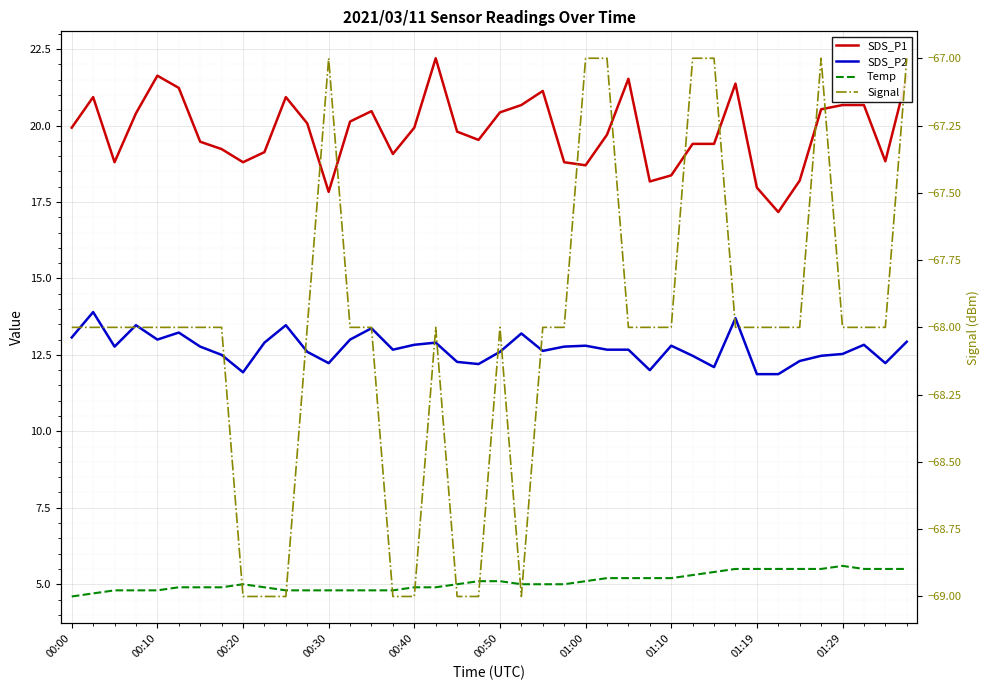

True or false: Temp and SDS_P1 intersect in this chart.

False